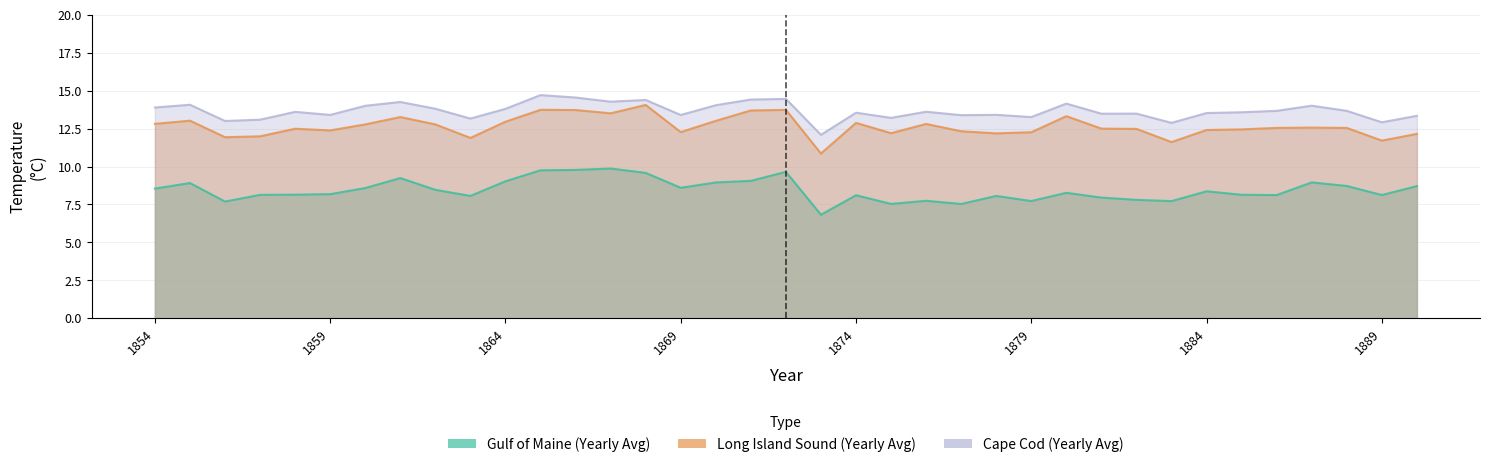

Reading left to right, extract all data points from this chart.

Gulf of Maine (Yearly Avg): 1854=8.5	1855=8.9	1856=7.7	1857=8.1	1858=8.1	1859=8.2	1860=8.6	1861=9.2	1862=8.5	1863=8.1	1864=9.0	1865=9.8	1866=9.8	1867=9.9	1868=9.6	1869=8.6	1870=9.0	1871=9.1	1872=9.7	1873=6.8	1874=8.1	1875=7.5	1876=7.7	1877=7.5	1878=8.1	1879=7.7	1880=8.3	1881=8.0	1882=7.8	1883=7.7	1884=8.4	1885=8.1	1886=8.1	1887=9.0	1888=8.7	1889=8.1	1890=8.7
Long Island Sound (Yearly Avg): 1854=12.8	1855=13.0	1856=11.9	1857=12.0	1858=12.5	1859=12.4	1860=12.8	1861=13.3	1862=12.8	1863=11.9	1864=13.0	1865=13.7	1866=13.7	1867=13.5	1868=14.1	1869=12.3	1870=13.0	1871=13.7	1872=13.7	1873=10.9	1874=12.9	1875=12.2	1876=12.8	1877=12.3	1878=12.2	1879=12.3	1880=13.3	1881=12.5	1882=12.5	1883=11.6	1884=12.4	1885=12.4	1886=12.5	1887=12.6	1888=12.5	1889=11.7	1890=12.2
Cape Cod (Yearly Avg): 1854=13.9	1855=14.1	1856=13.0	1857=13.1	1858=13.6	1859=13.4	1860=14.0	1861=14.3	1862=13.8	1863=13.2	1864=13.8	1865=14.7	1866=14.6	1867=14.3	1868=14.4	1869=13.4	1870=14.0	1871=14.4	1872=14.5	1873=12.1	1874=13.6	1875=13.2	1876=13.6	1877=13.4	1878=13.4	1879=13.3	1880=14.2	1881=13.5	1882=13.5	1883=12.9	1884=13.5	1885=13.6	1886=13.7	1887=14.0	1888=13.7	1889=12.9	1890=13.3